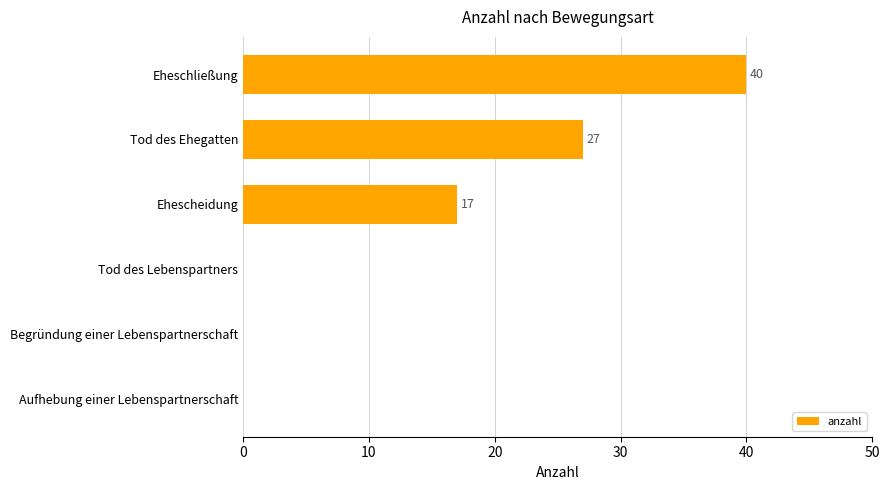

True or false: the data shows 40 at Eheschließung.

True